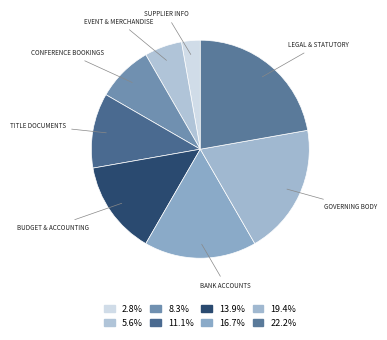

How many slices are in this pie chart?

8